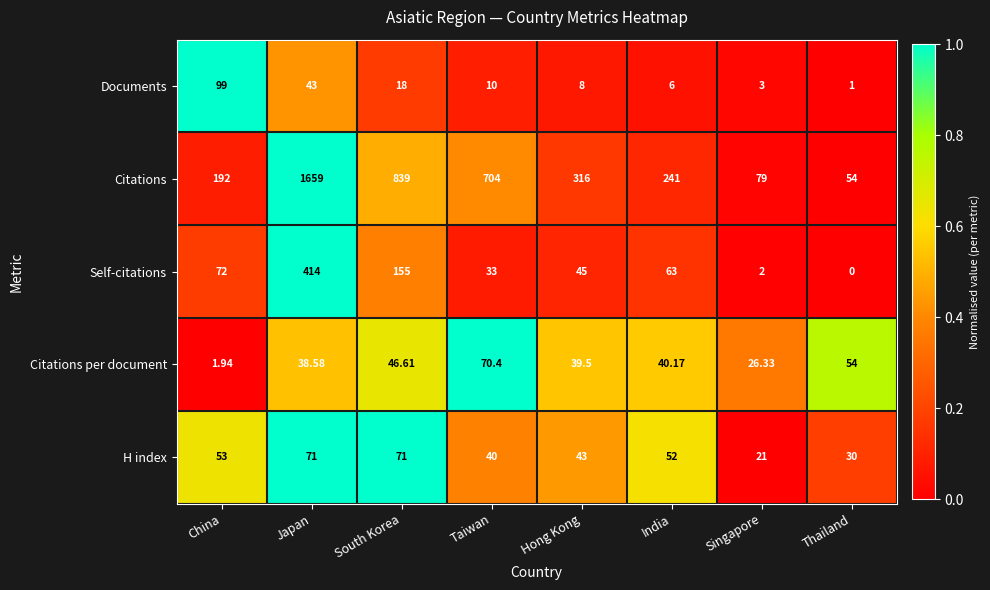

List the series in order of their peak value, lowest first.

Citations per document, H index, Documents, Self-citations, Citations